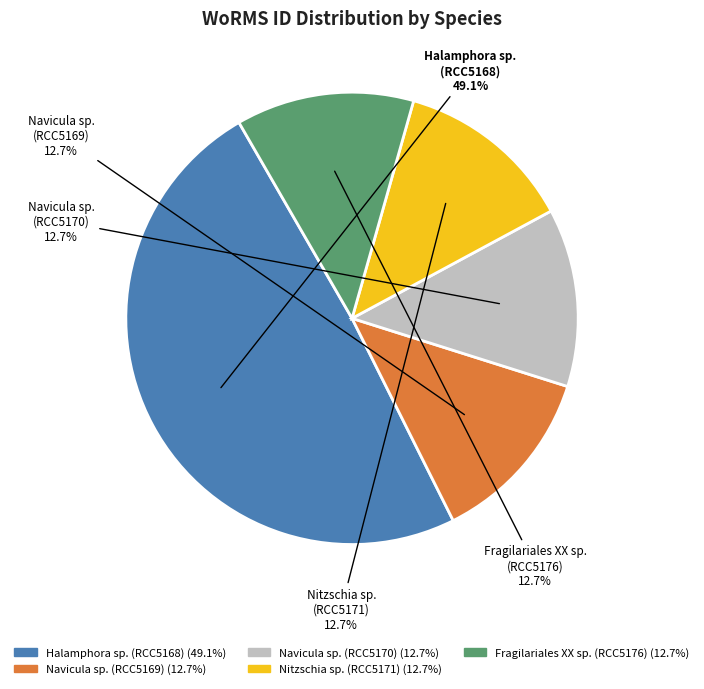

Is the sum of Fragilariales XX sp. (RCC5176) and Nitzschia sp. (RCC5171) greater than half?

No